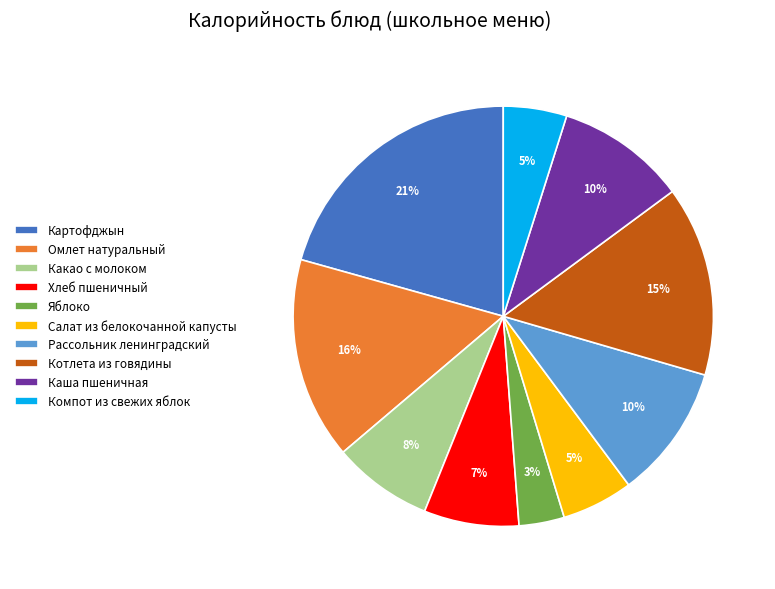

To the nearest percent, what percentage of the pie is Рассольник ленинградский?

10%